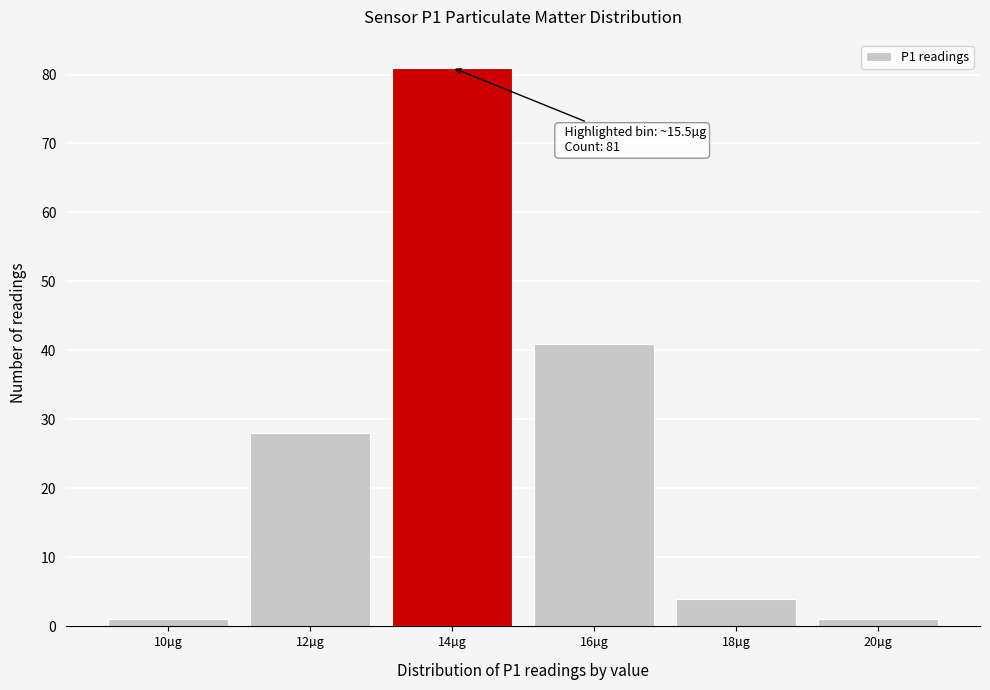

Reading left to right, extract all data points from this chart.

1	28	81	41	4	1